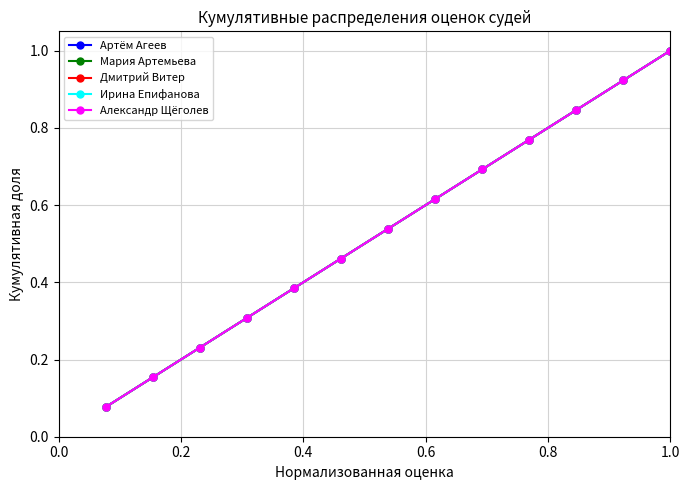

What is the label of the 12th point from the right?

0.2